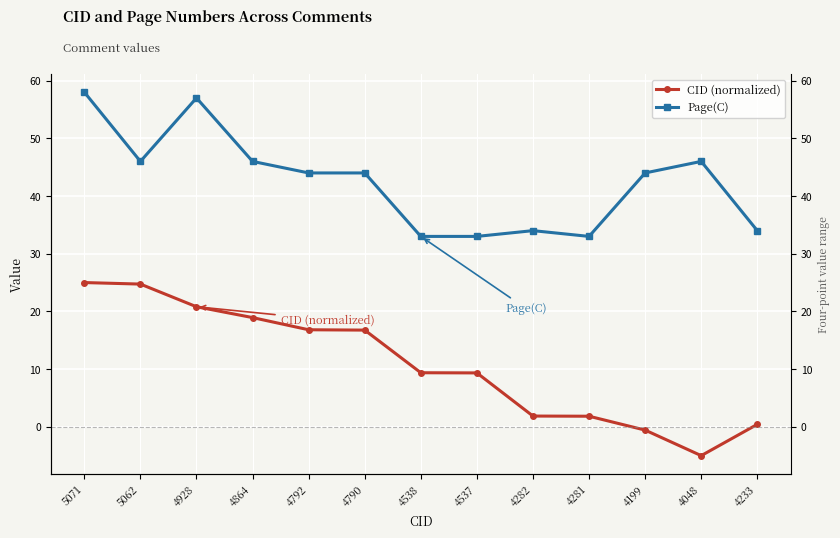

What is the highest value of the Page(C) series?

58.0